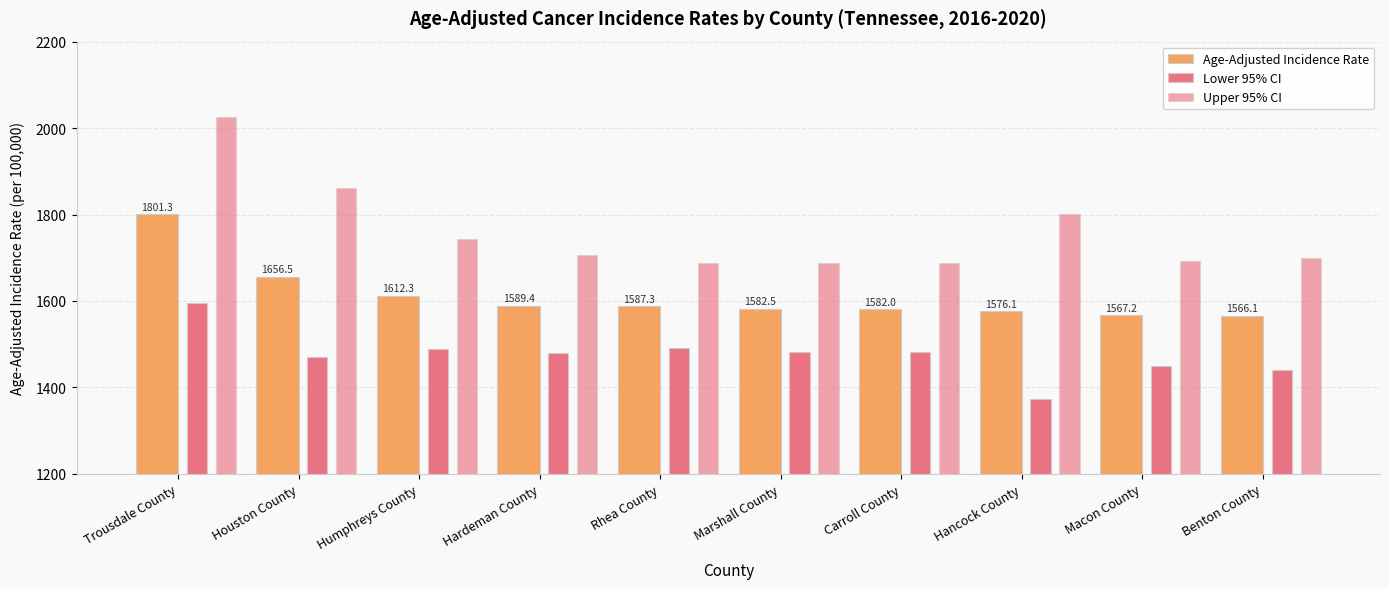

Reading left to right, what are all the values shown in this chart?

Age-Adjusted Incidence Rate: 1801.3	1656.5	1612.3	1589.4	1587.3	1582.5	1582.0	1576.1	1567.2	1566.1
Lower 95% CI: 1595.8	1469.8	1488.3	1479.0	1490.9	1482.9	1481.5	1372.5	1449.7	1441.2
Upper 95% CI: 2026.0	1860.4	1743.9	1705.8	1688.3	1687.1	1687.7	1801.4	1691.8	1698.9